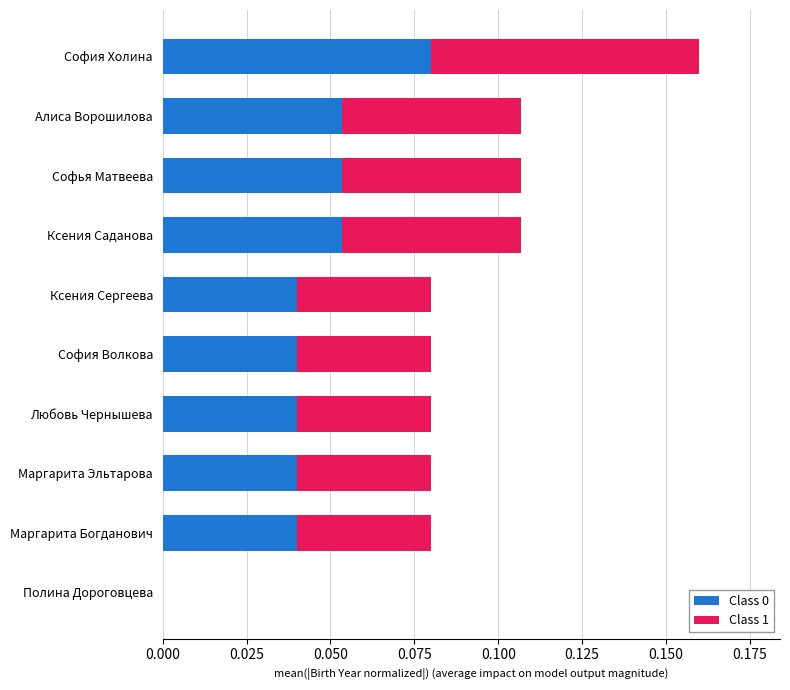

At which category is the sum across all series the highest?

София Холина